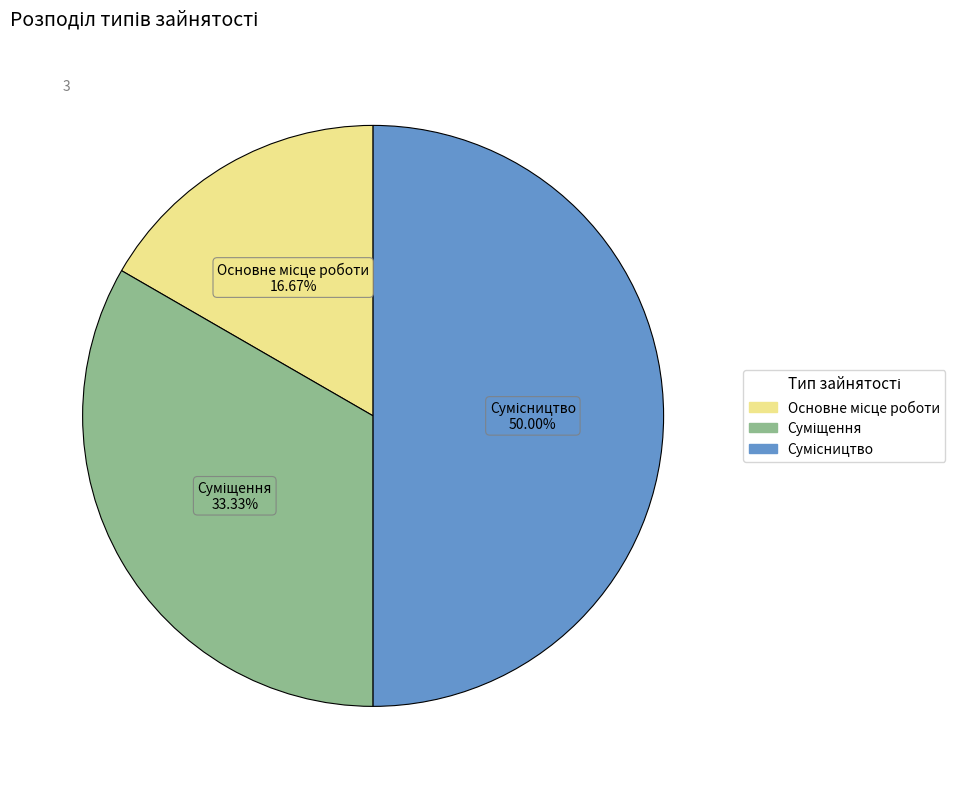

Does Основне місце роботи represent more than half of the total?

No